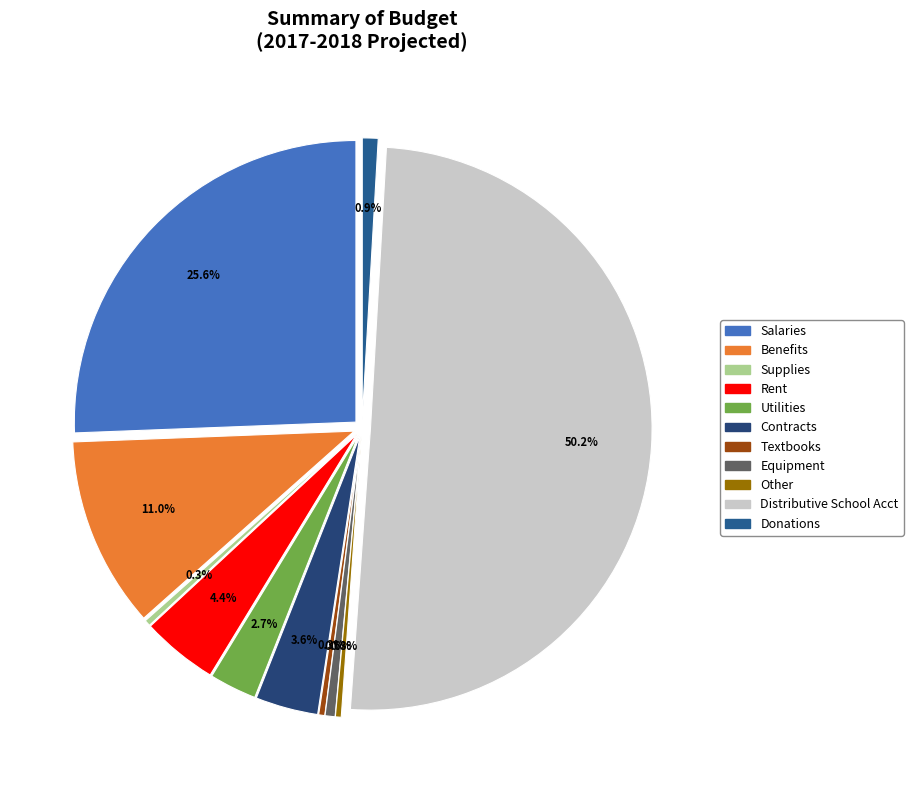

Does Distributive School Acct account for over 50% of the chart?

Yes